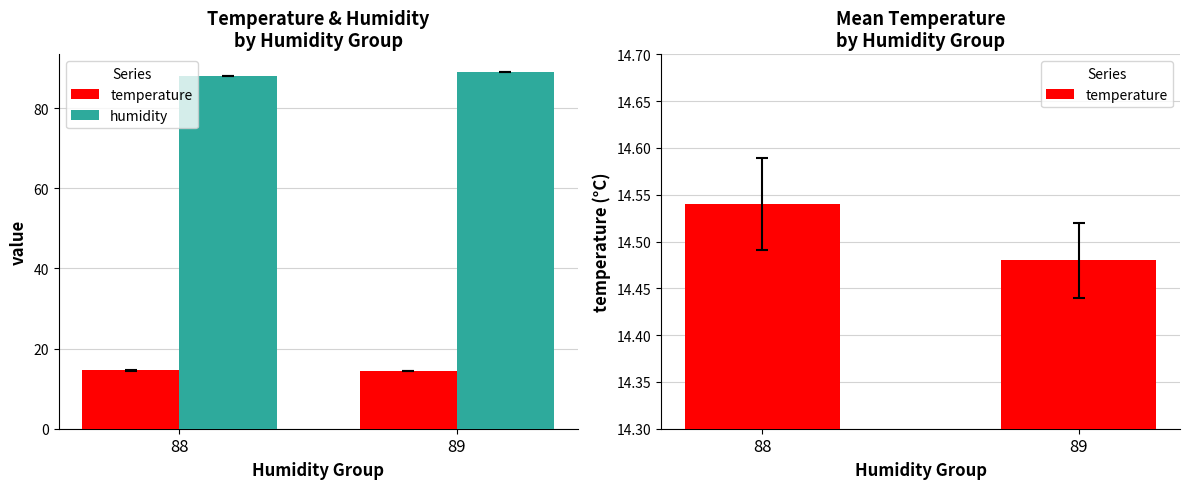

What are all the series names shown in the legend?

temperature, humidity